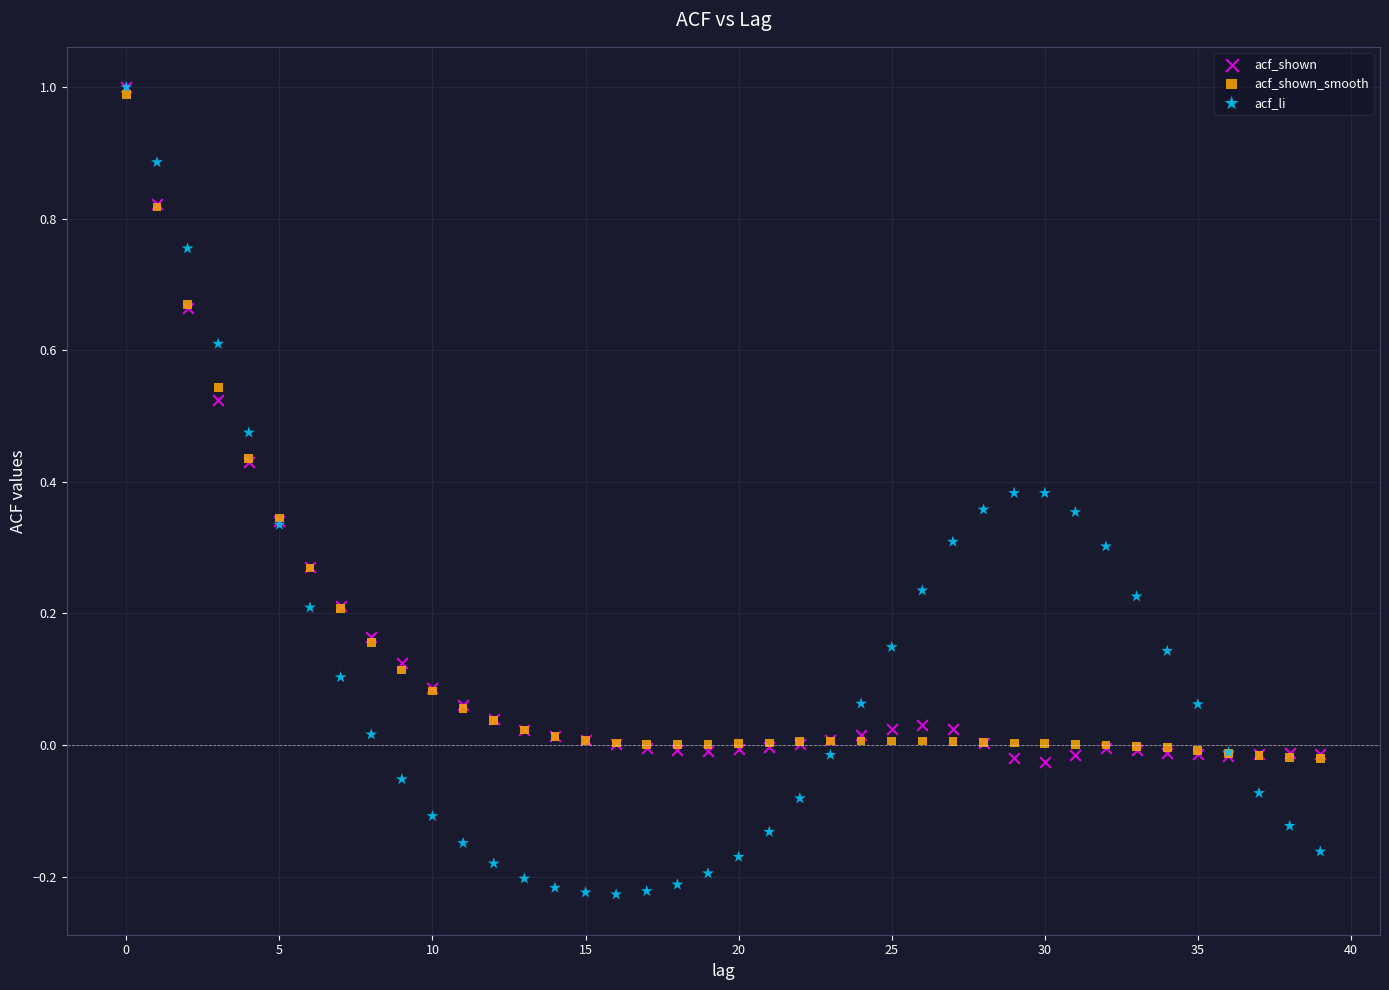

Which series contains the lowest Y value?

acf_li